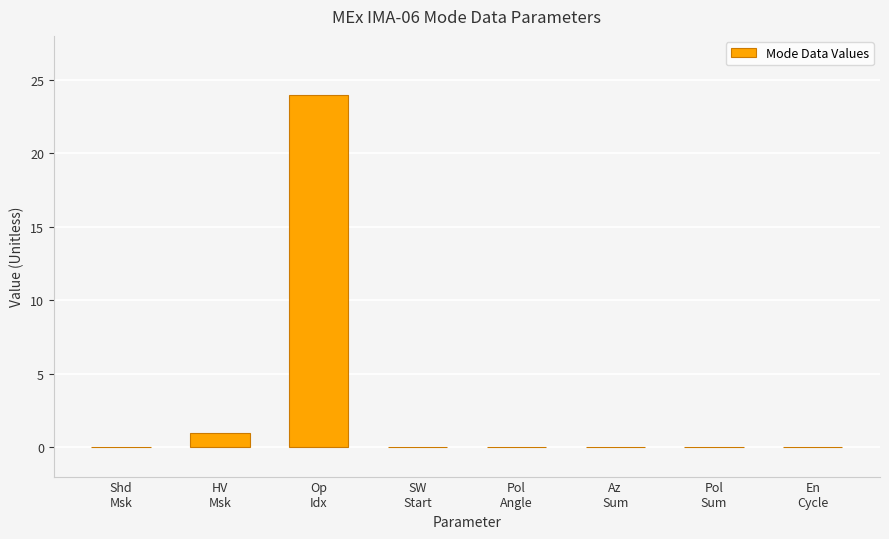

What is the sum of all values?

25